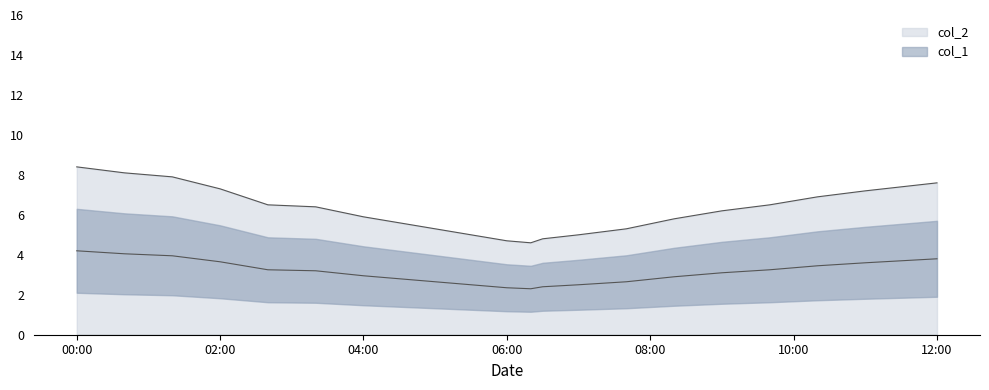

What is the label of the 1st point from the right?

12:00